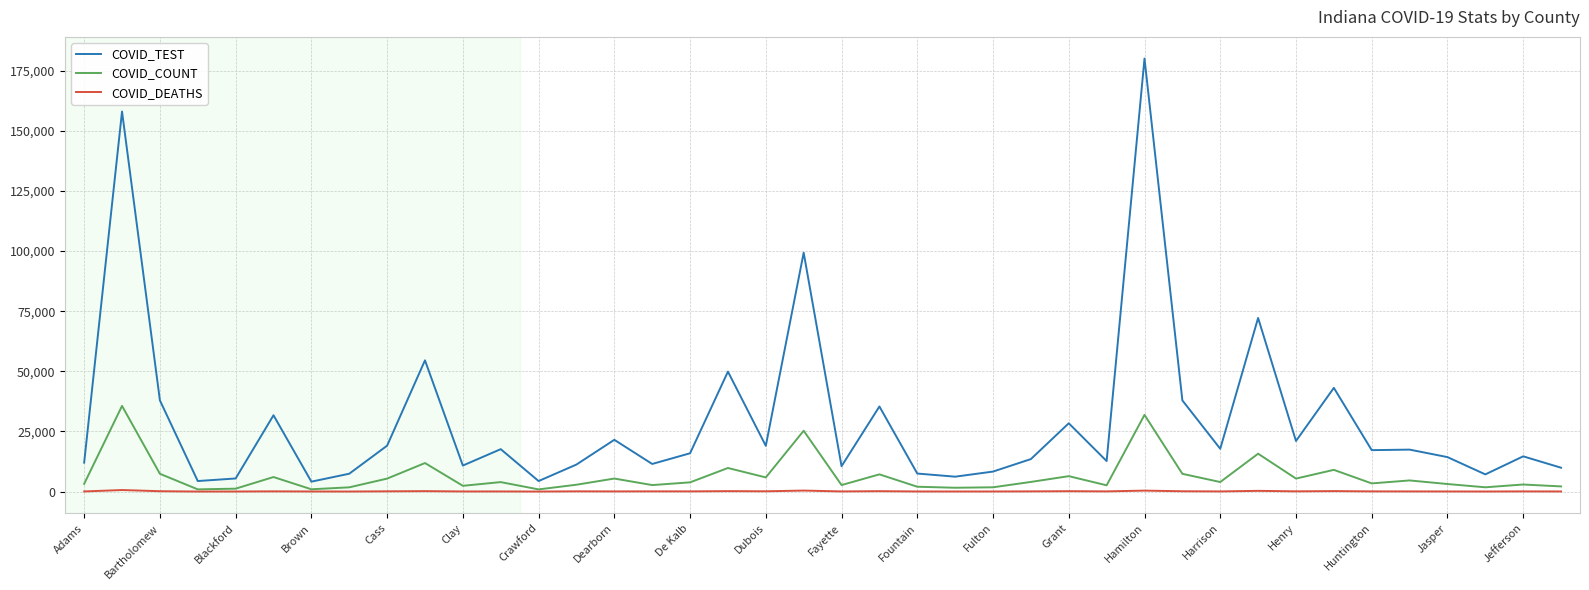

True or false: COVID_DEATHS and COVID_TEST cross at least once.

False